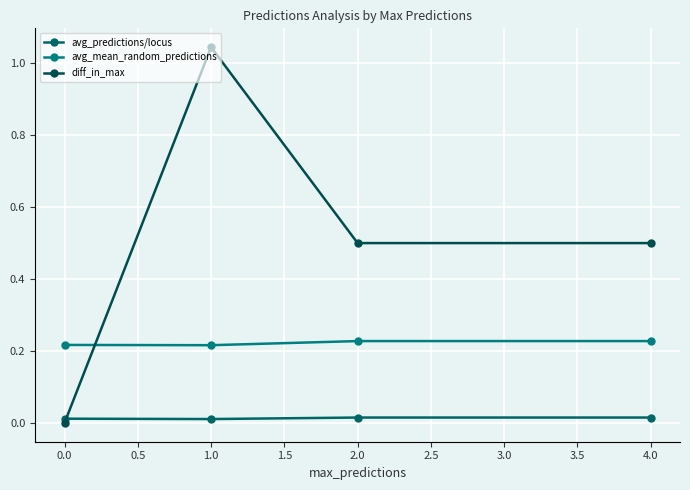

How many values in the diff_in_max series exceed 0?

3